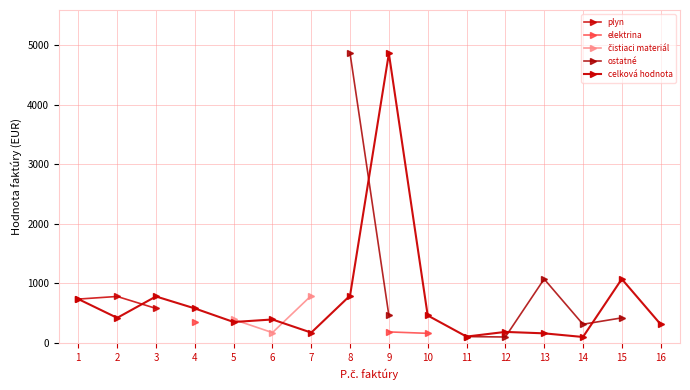

Is the value of čistiaci materiál at 8 greater than the value of celková hodnota at 7?

No